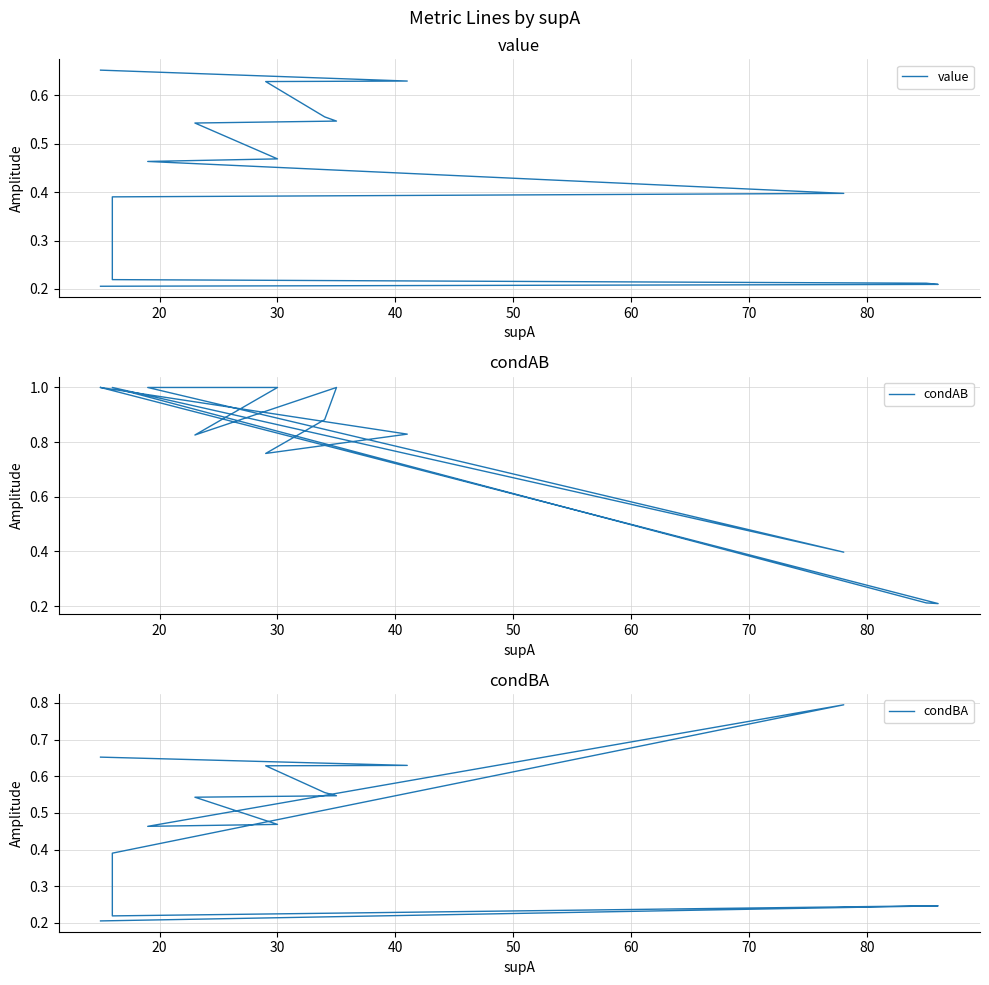

True or false: condBA and value cross at least once.

False